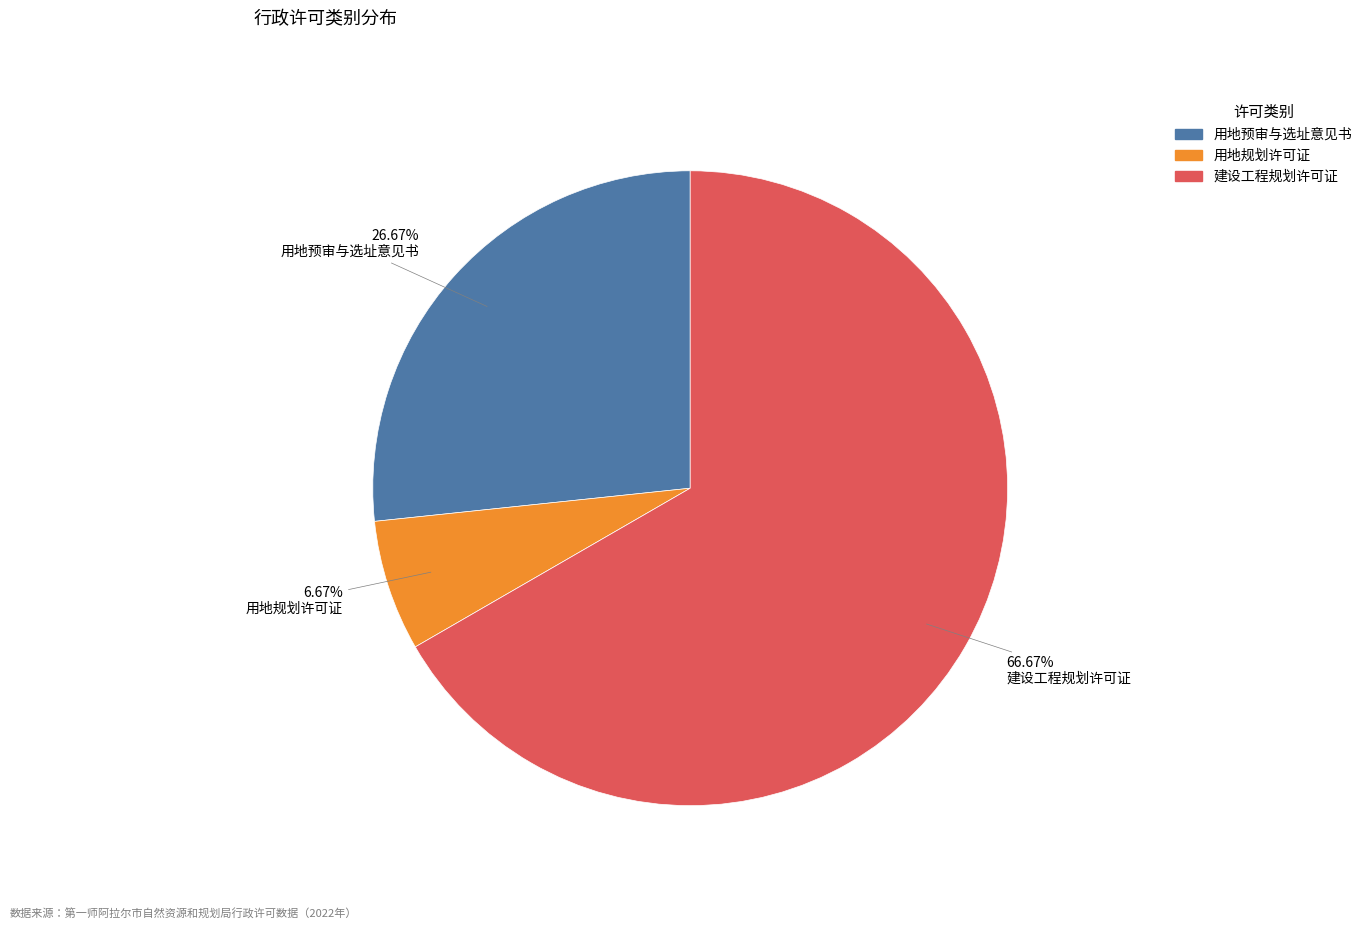

Which category has the smallest portion of the pie?

用地规划许可证